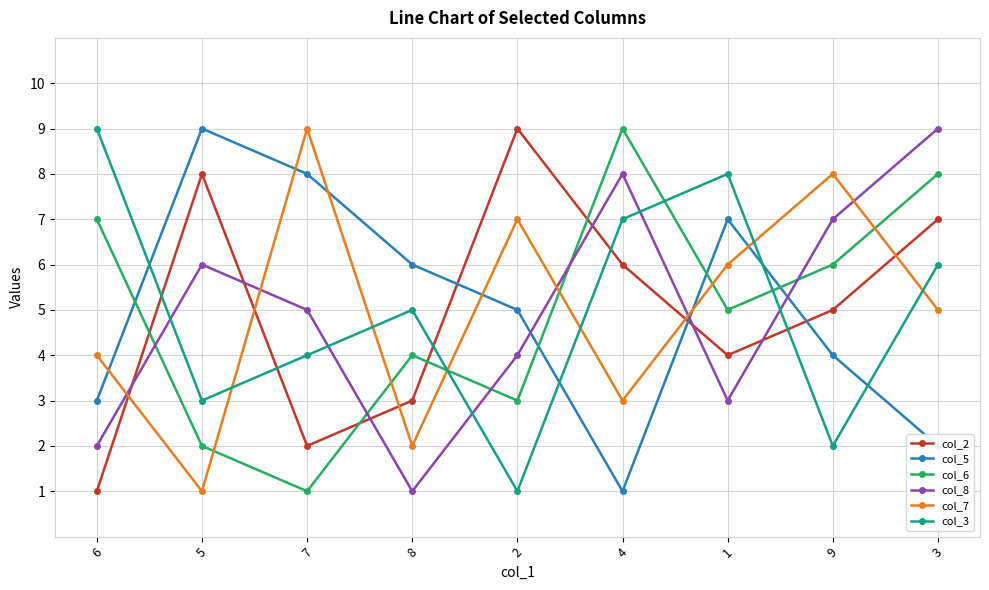

What is the label of the 7th point from the right?

7